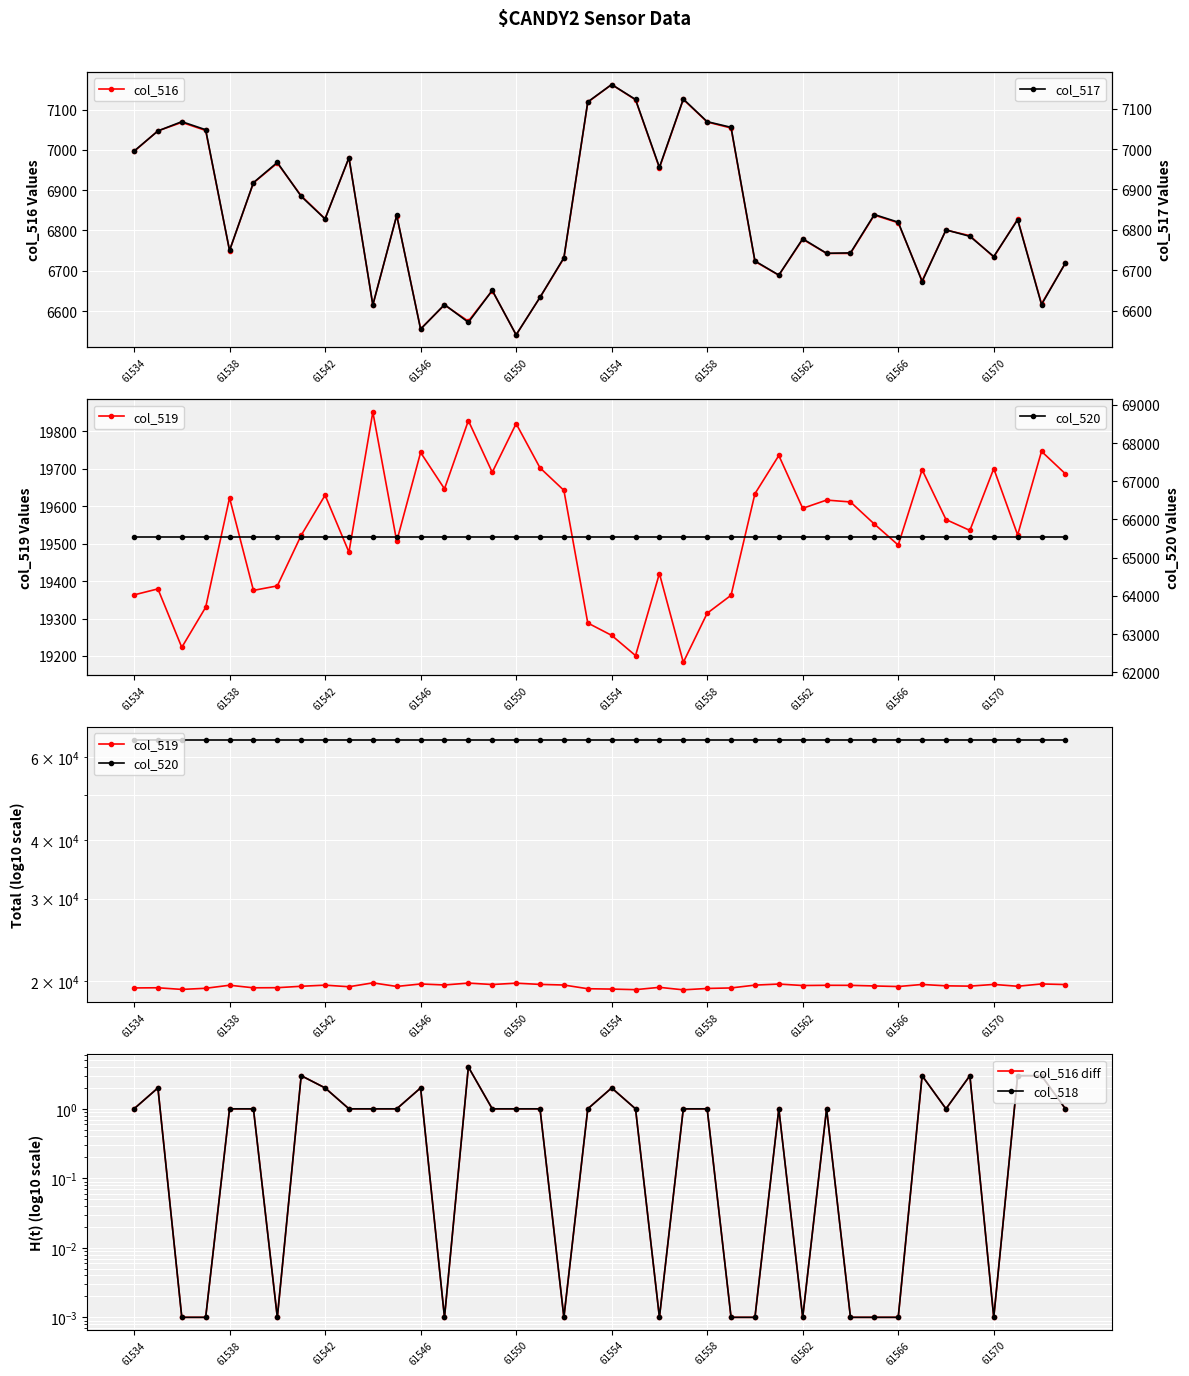

What are all the series names shown in the legend?

col_516, col_519, col_520, col_516 diff, col_518, col_517